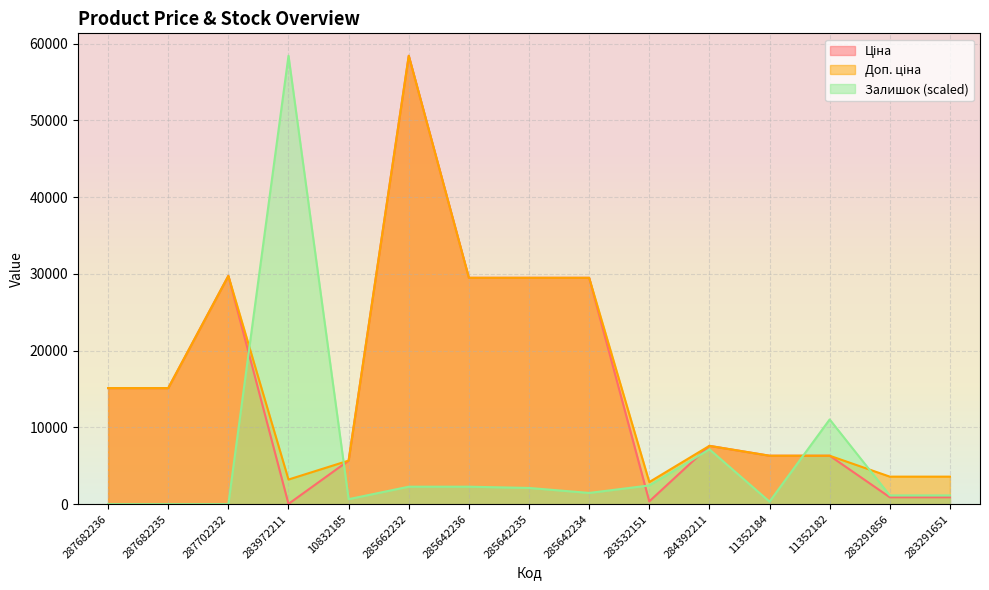

At how many categories does at least one series exceed 16675?

6